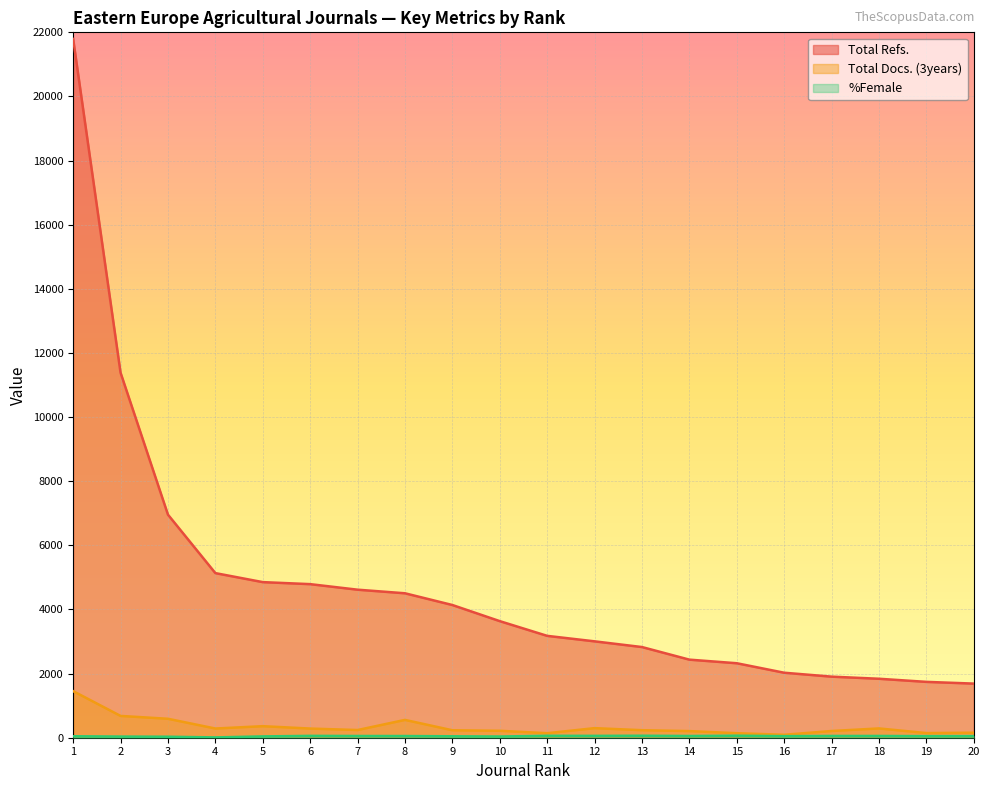

Rank the series at 15 from highest to lowest value.

Total Refs., Total Docs. (3years), %Female